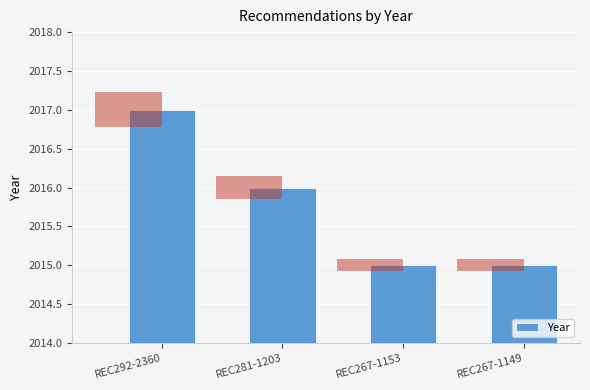

What is the sum of all values?

8063